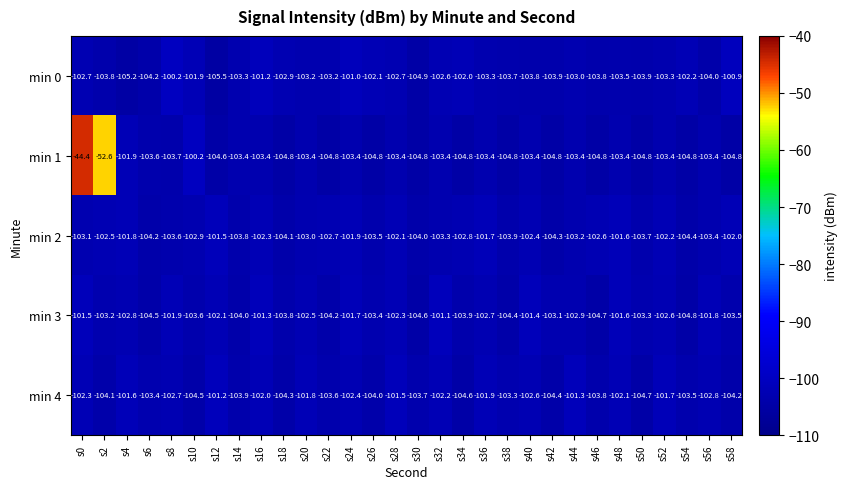

How many data points does each series have?

30